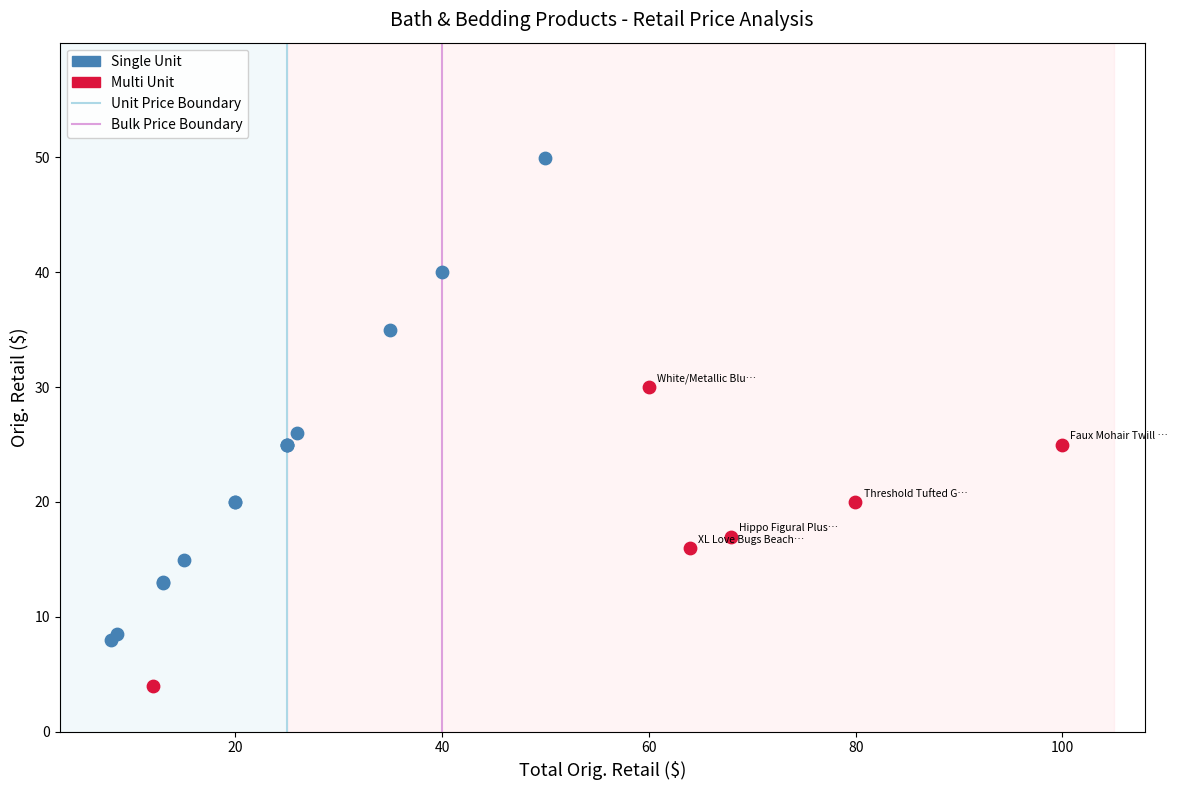

Which series contains the highest Y value?

Single Unit